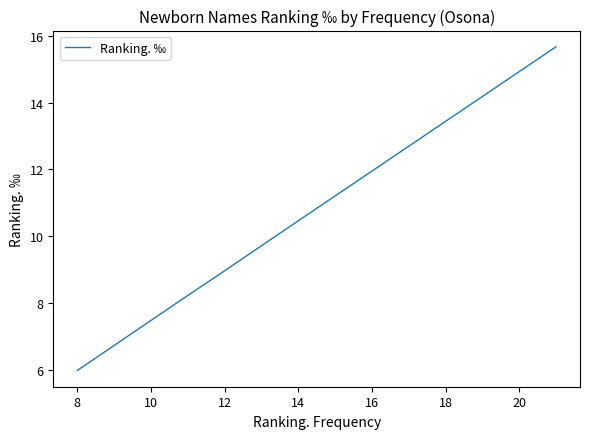

Which has a higher value, 22 or 16?

22